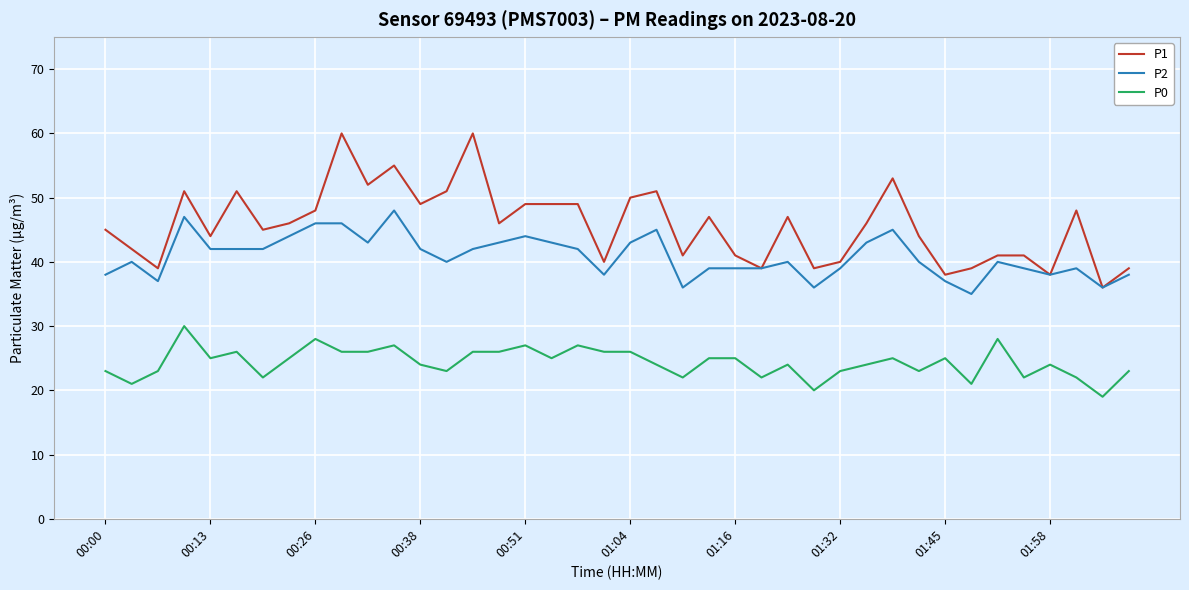

Rank the series by their maximum value, from lowest to highest.

P0, P2, P1